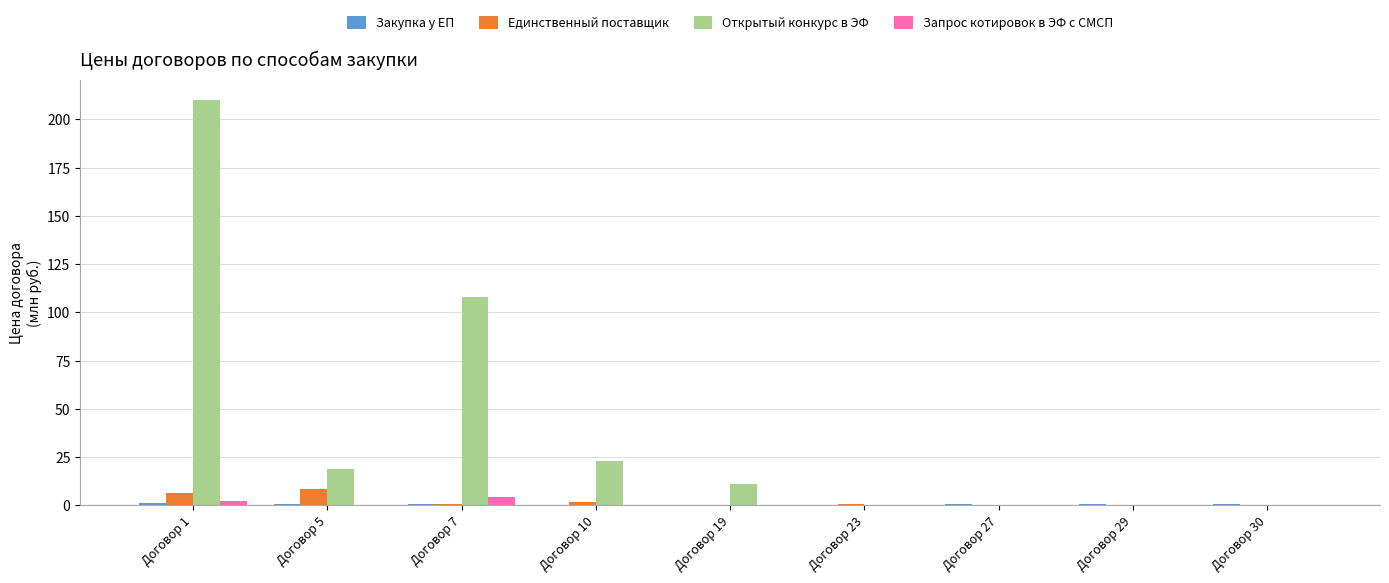

The value of Открытый конкурс в ЭФ at Договор 1 is 356.8. True or false?

False